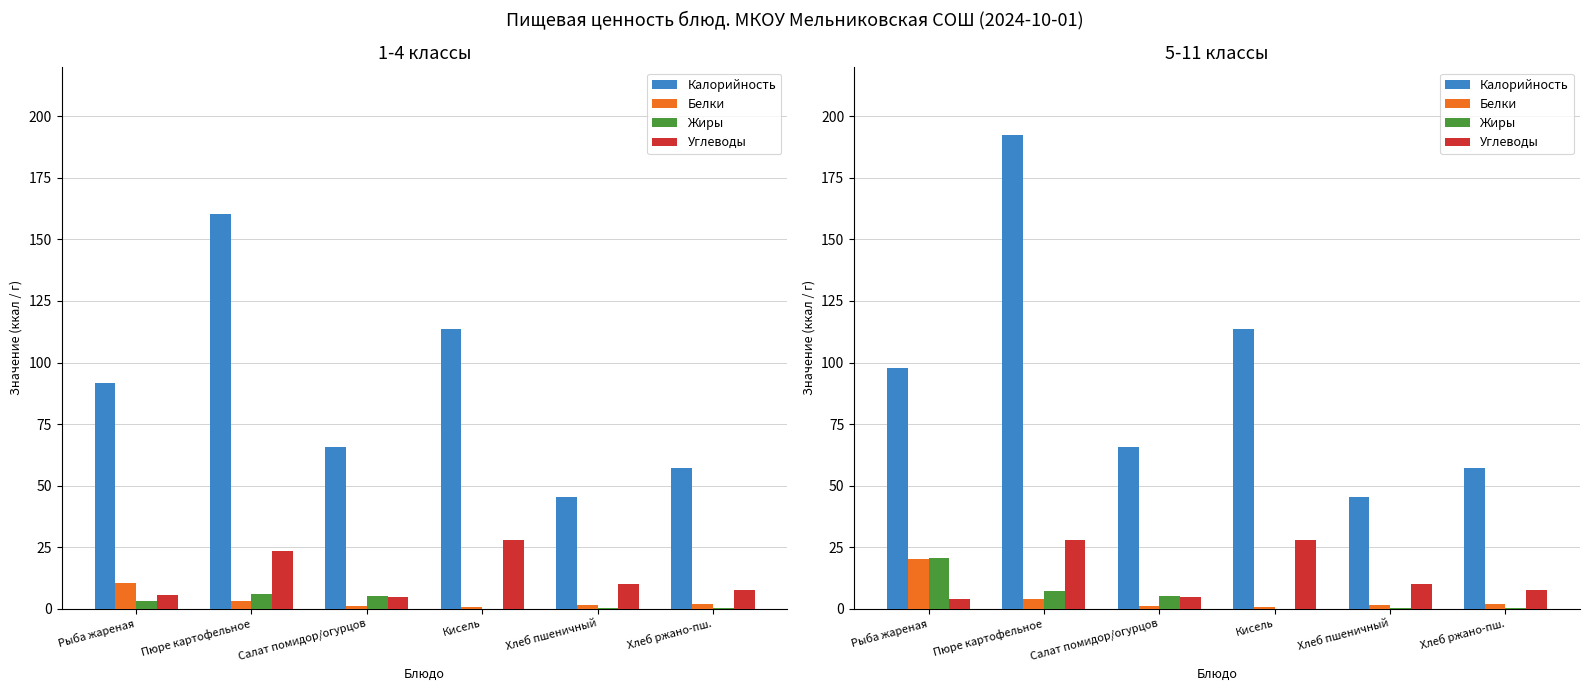

Which series has the largest total across all categories?

Калорийность